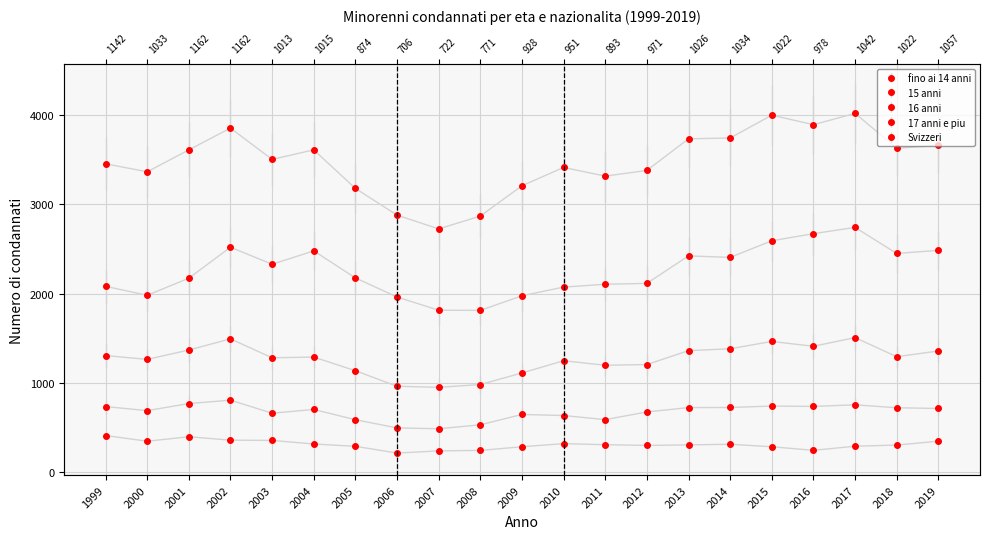

Reading right to left, transcribe all the data shown in this chart.

fino ai 14 anni: 345	302	289	243	283	311	304	298	306	318	283	242	237	212	288	314	354	357	395	345	409
15 anni: 712	720	753	735	739	723	722	673	587	633	645	529	485	494	586	701	659	805	767	688	733
16 anni: 1356	1292	1506	1409	1463	1381	1360	1204	1196	1247	1110	980	949	961	1135	1288	1280	1492	1367	1262	1305
17 anni e piu: 2484	2449	2741	2671	2591	2405	2422	2114	2104	2072	1975	1811	1813	1961	2175	2478	2328	2519	2172	1980	2081
Svizzeri: 3660	3628	4019	3892	3999	3743	3734	3379	3316	3413	3208	2868	2724	2879	3178	3610	3503	3854	3610	3364	3454